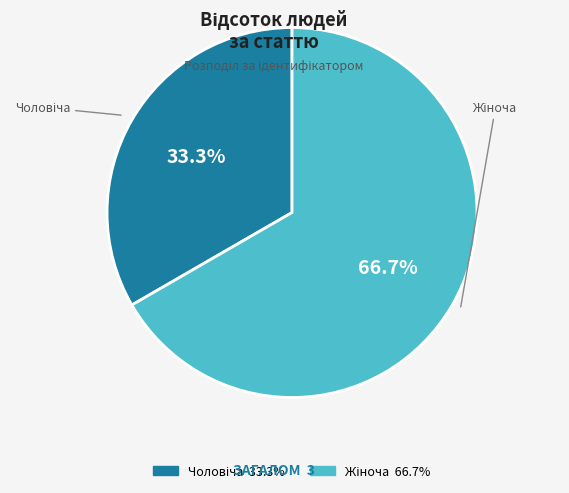

To the nearest percent, what is the difference between the largest and smallest slice percentages?

33%